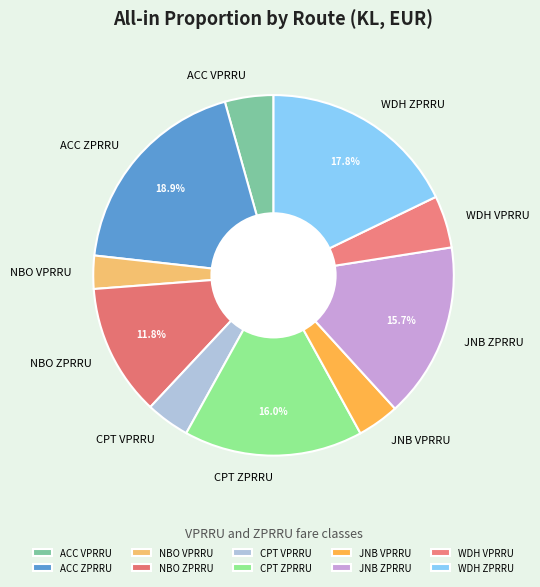

To the nearest percent, what is the difference between the NBO ZPRRU and ACC ZPRRU slice percentages?

7%